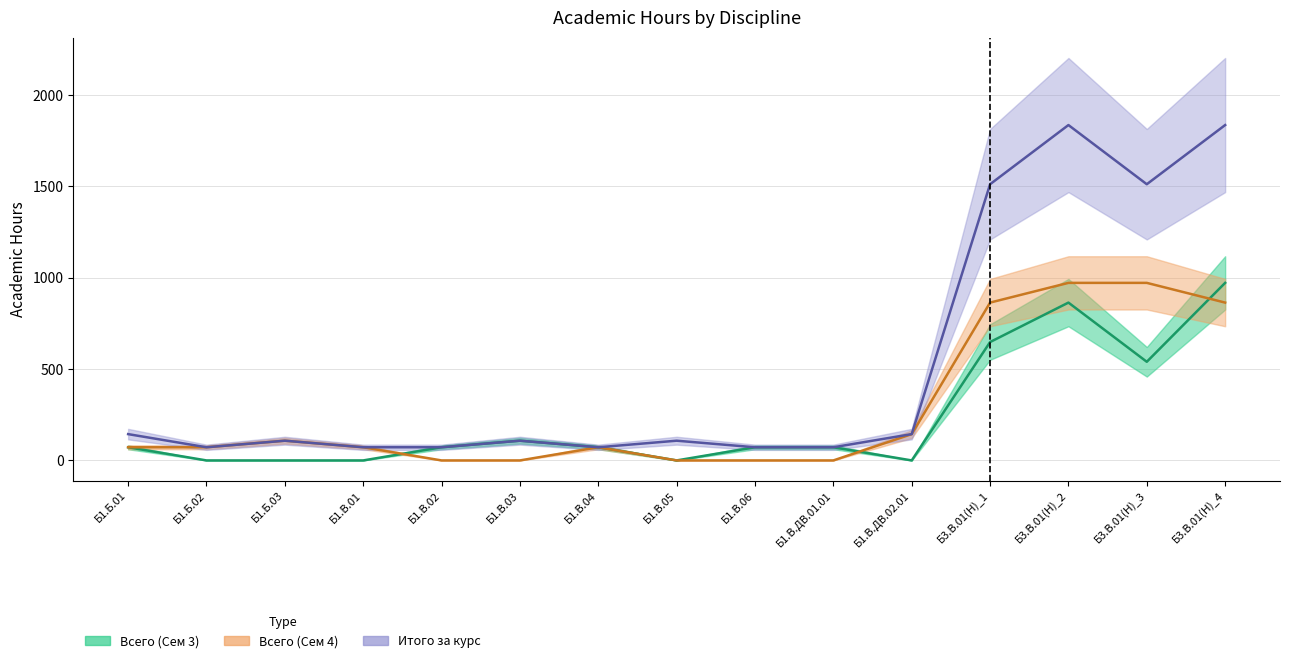

Where is the first local minimum for Всего (Сем 3)?

Б1.В.05